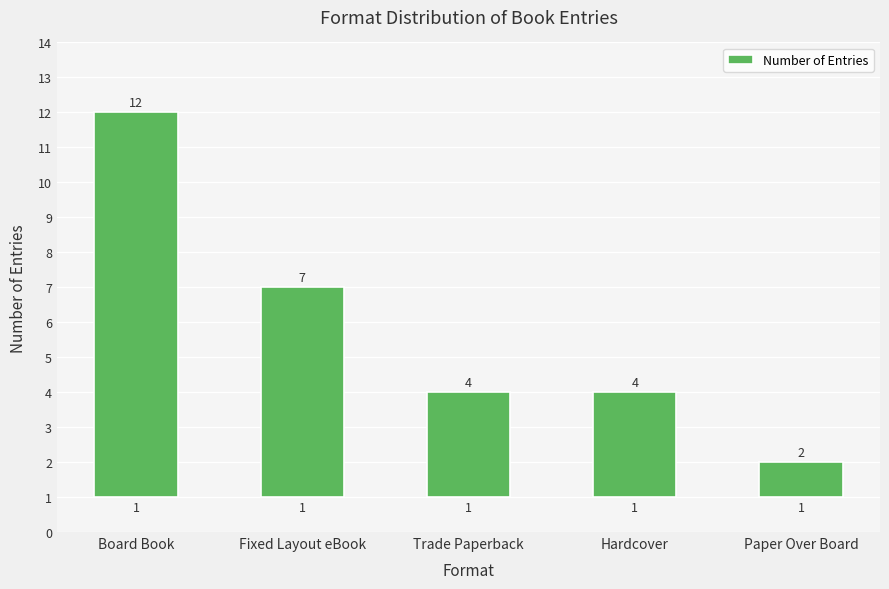

How many data points does each series have?

5